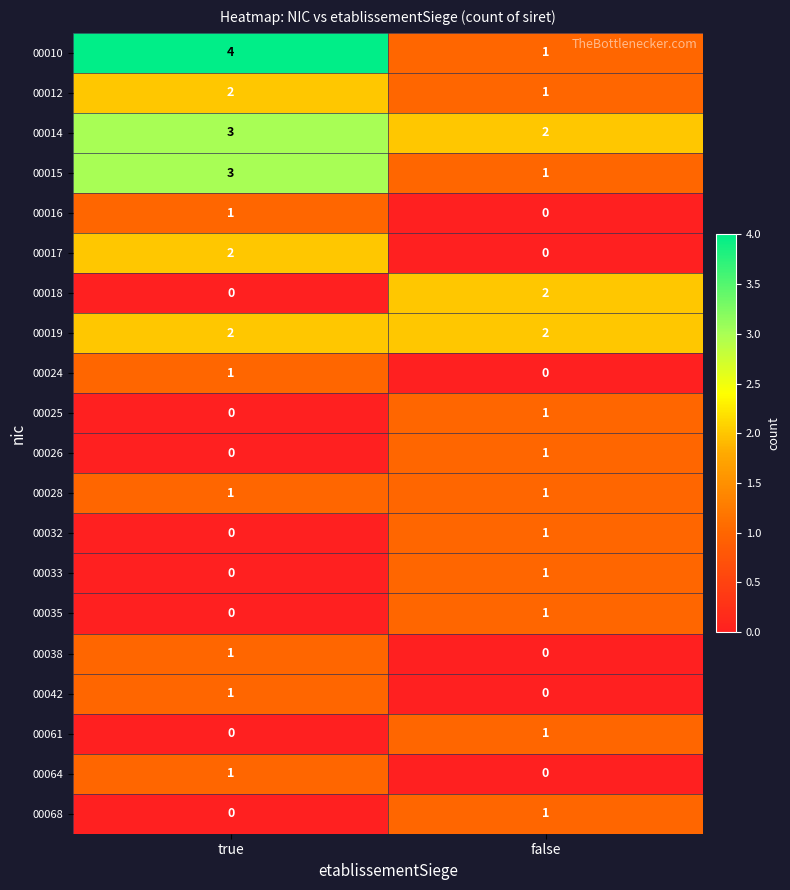

Where is 00014 nearest to the value 2?

false